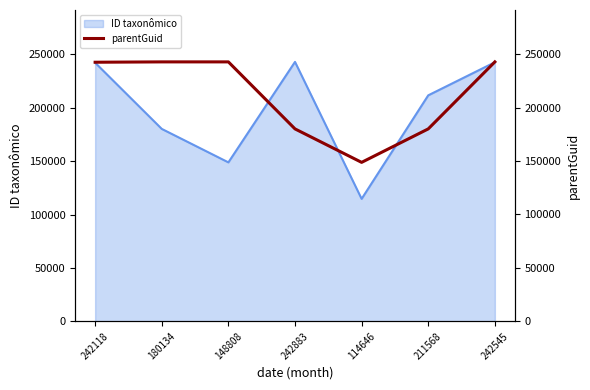

Reading left to right, what are all the values shown in this chart?

242545	242870	242870	180134	148808	180134	242870